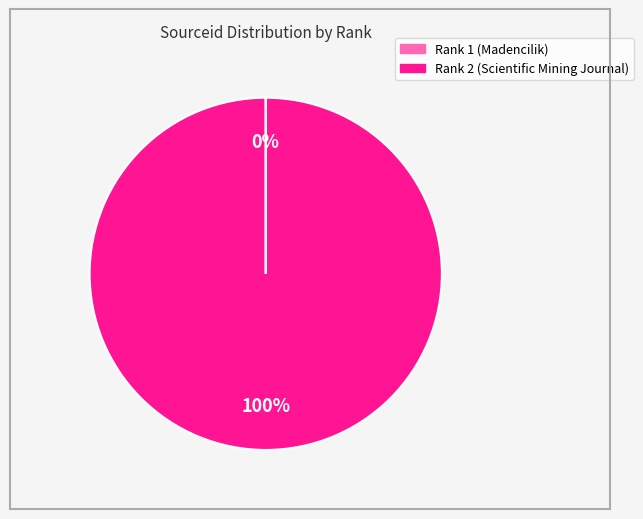

Which category has the biggest portion of the pie?

Rank 2 (Scientific Mining Journal)